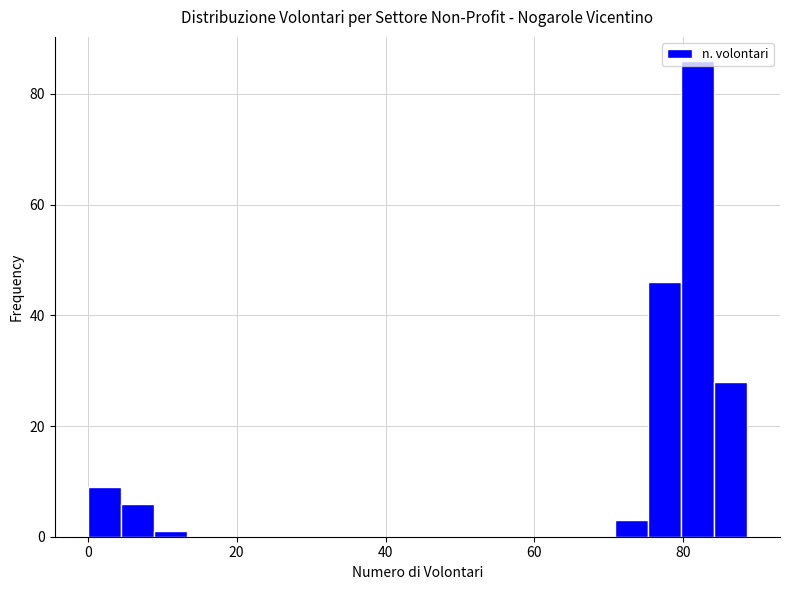

Read against the x-axis, roughly where is the centre of the tallest bar?

82